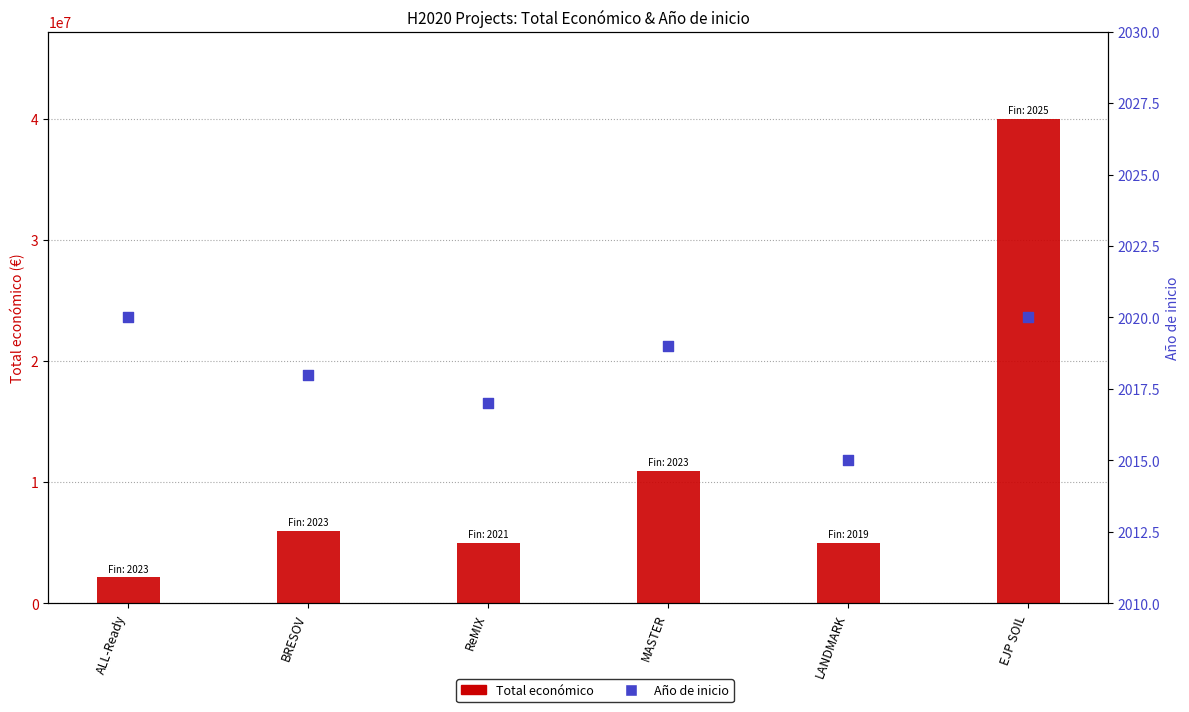

Which series reaches the maximum Y coordinate?

Total económico